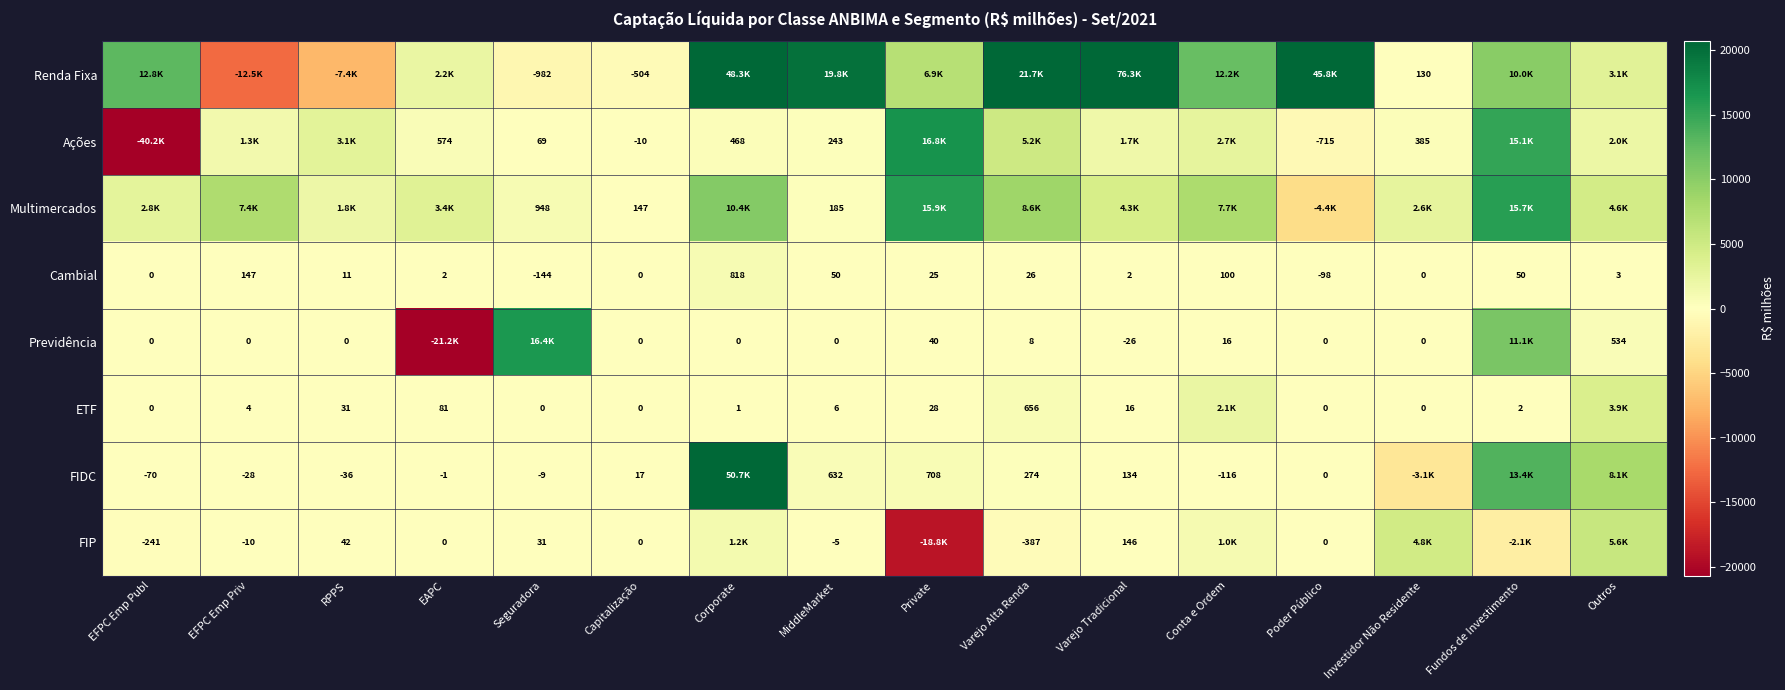

List the series in order of their peak value, highest first.

Renda Fixa, FIDC, Ações, Previdência, Multimercados, FIP, ETF, Cambial